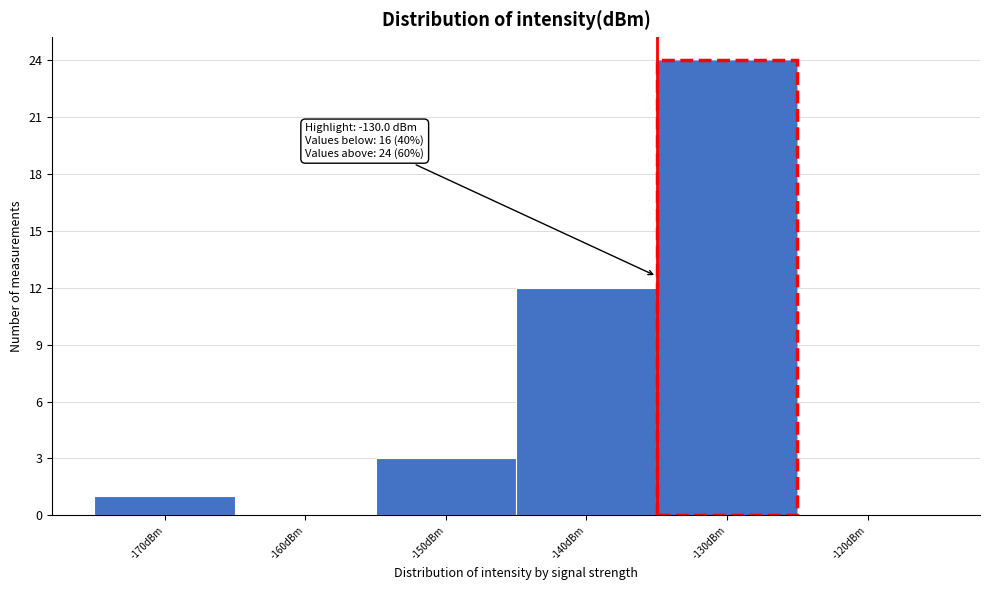

Reading left to right, transcribe all the data shown in this chart.

-170dBm=1	-160dBm=0	-150dBm=3	-140dBm=12	-130dBm=24	-120dBm=0